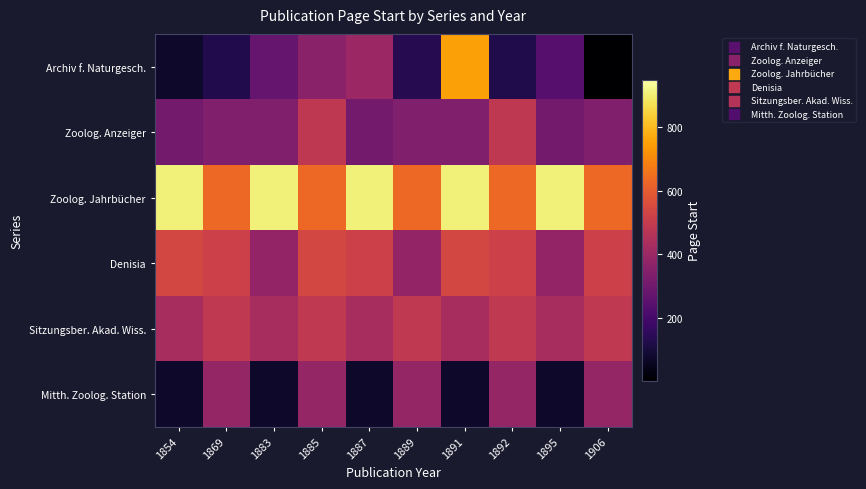

Reading left to right, transcribe all the data shown in this chart.

Archiv f. Naturgesch.: 1854=72	1869=125	1883=277	1885=360	1887=400	1889=133	1891=753	1892=121	1895=239	1906=1
Zoolog. Anzeiger: 1854=307	1869=336	1883=335	1885=485	1887=307	1889=336	1891=335	1892=485	1895=307	1906=336
Zoolog. Jahrbücher: 1854=907	1869=633	1883=907	1885=633	1887=907	1889=633	1891=907	1892=633	1895=907	1906=633
Denisia: 1854=542	1869=519	1883=382	1885=542	1887=519	1889=382	1891=542	1892=519	1895=382	1906=519
Sitzungsber. Akad. Wiss.: 1854=431	1869=487	1883=431	1885=487	1887=431	1889=487	1891=431	1892=487	1895=431	1906=487
Mitth. Zoolog. Station: 1854=73	1869=385	1883=73	1885=385	1887=73	1889=385	1891=73	1892=385	1895=73	1906=385